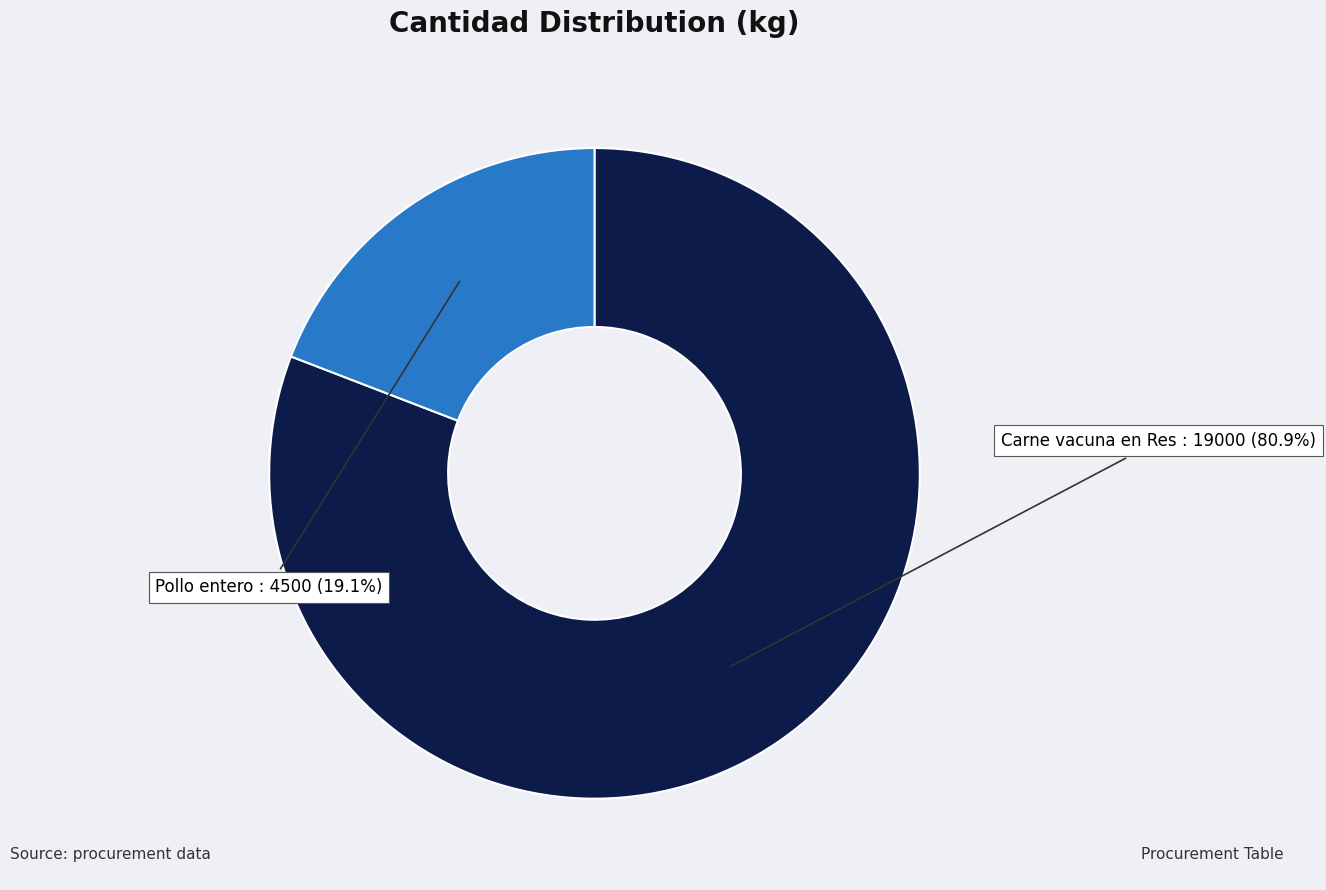

Is there any slice that represents more than half of the pie?

Yes